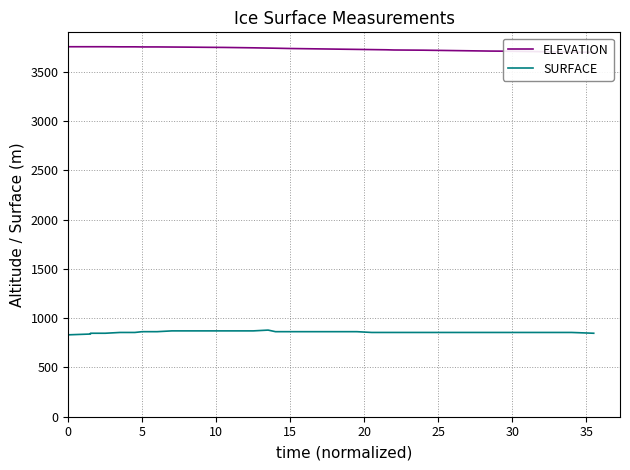

True or false: ELEVATION and SURFACE cross at least once.

False